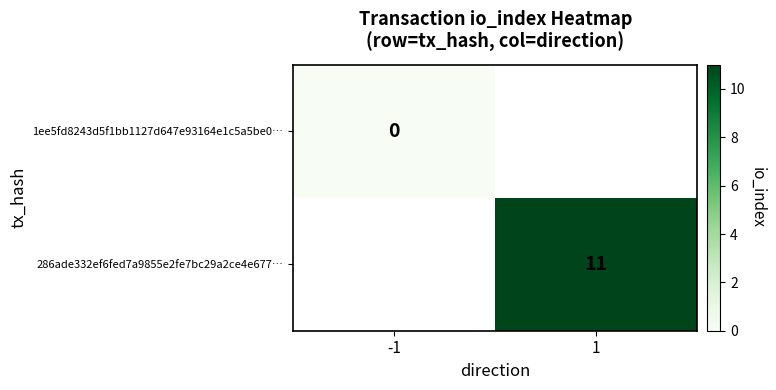

The value of 286ade332ef6fed7a9855e2fe7bc29a2ce4e677… at 1 is 6. True or false?

False